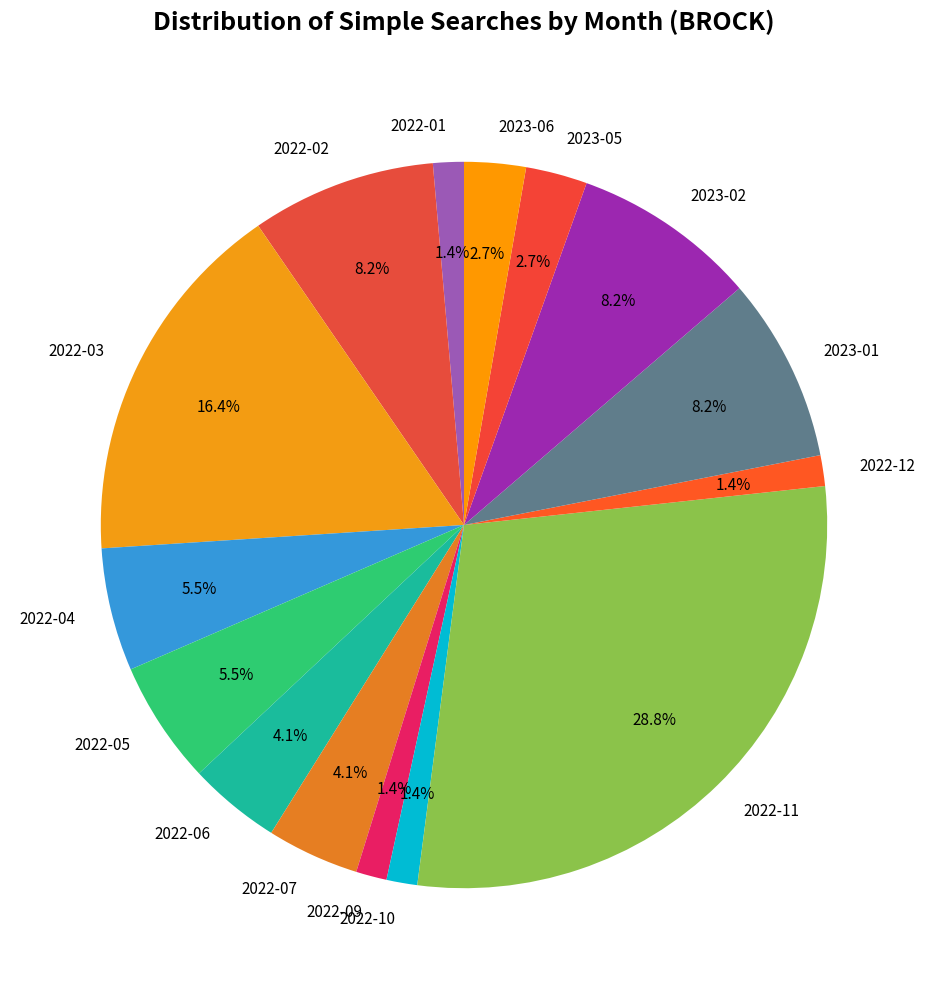

Which slice is the largest?

2022-11